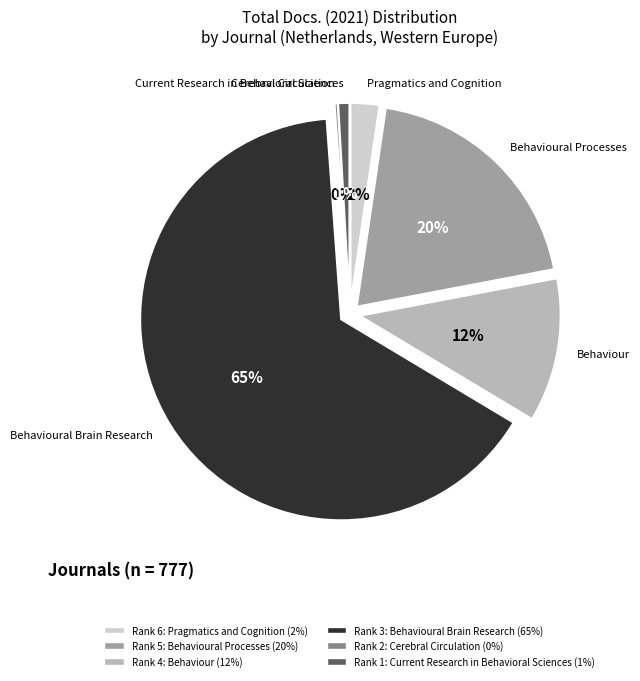

Is it true that Behavioural Processes is 8% of the pie?

False